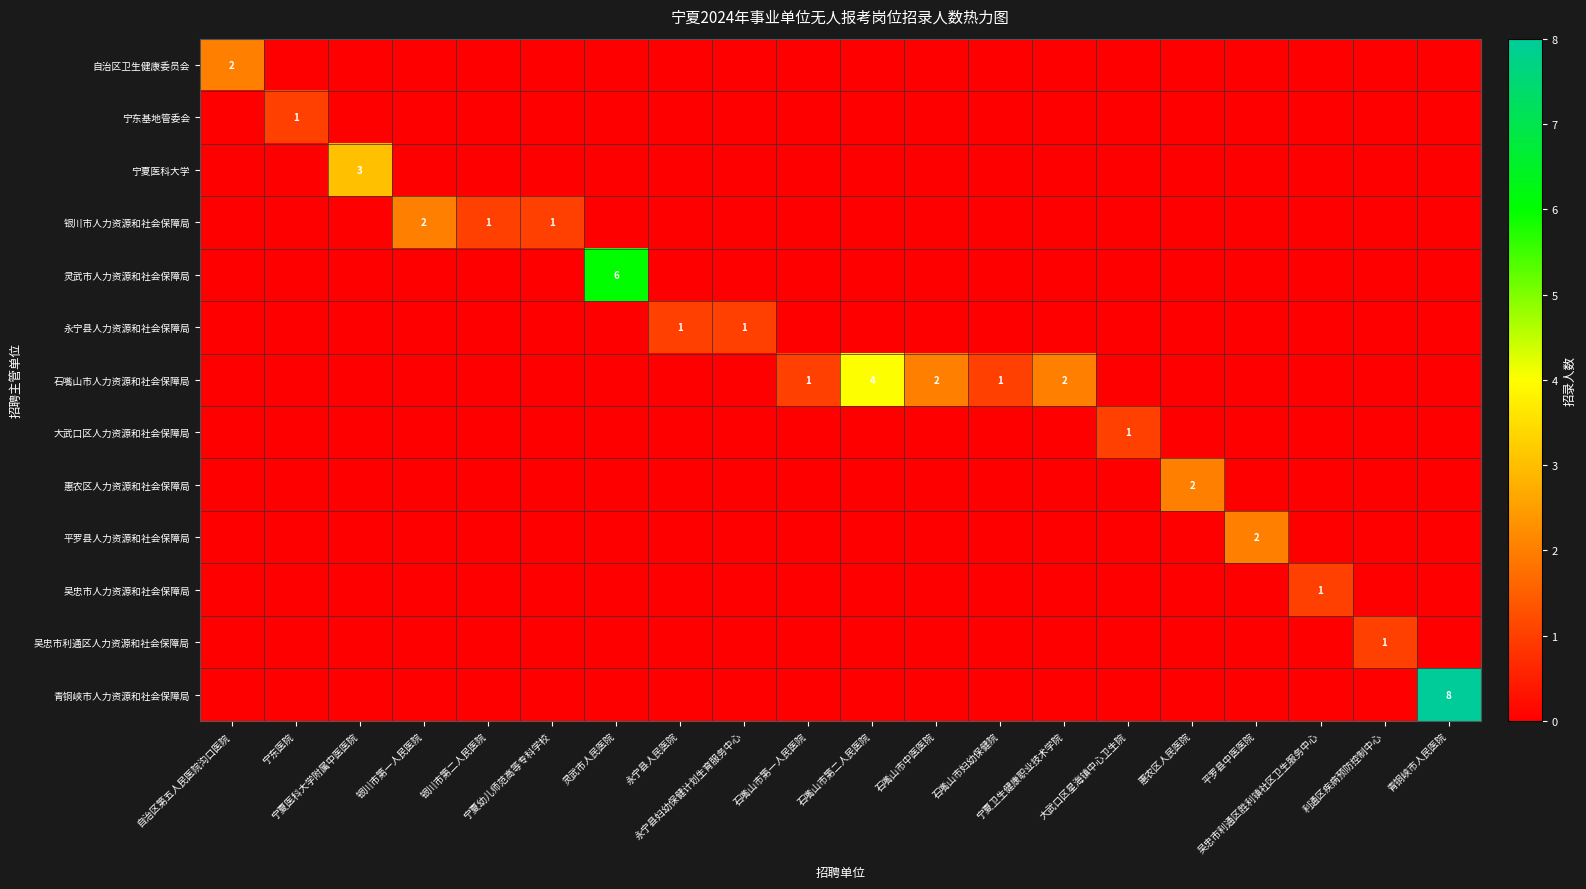

True or false: 灵武市人力资源和社会保障局 has a value of 4 at 自治区第五人民医院沟口医院.

False